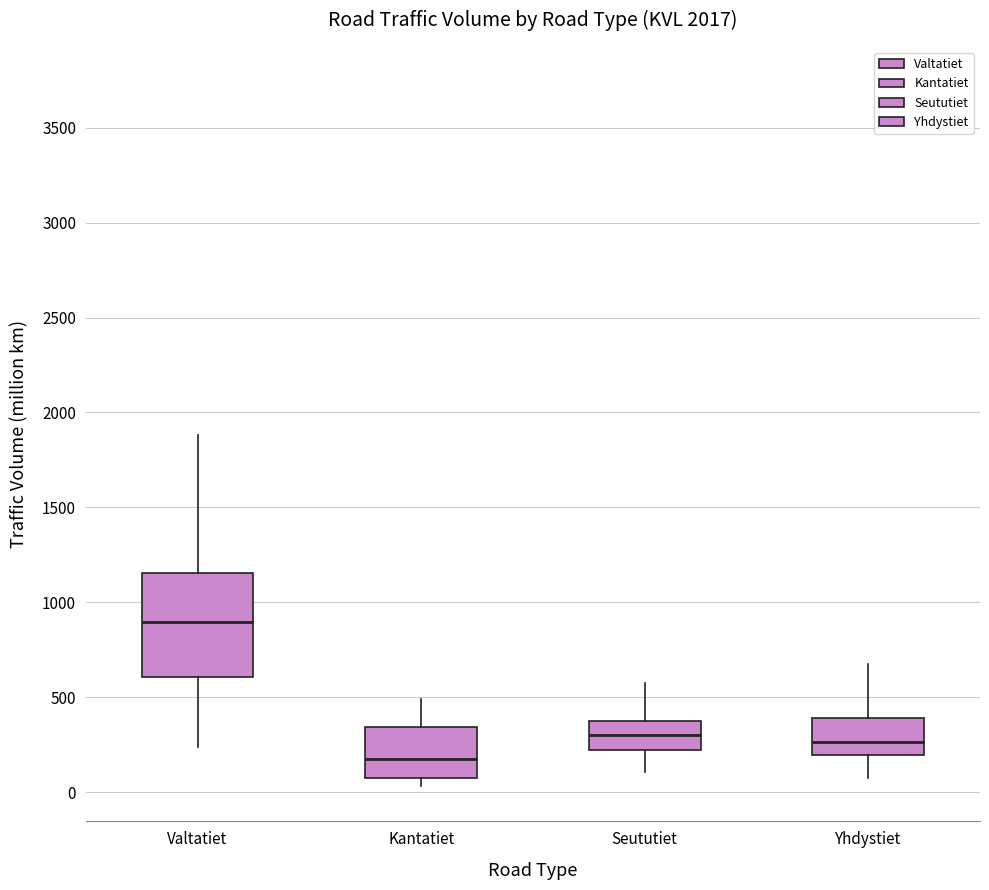

Which box is the tallest, from its lower edge to its upper edge?

Valtatiet